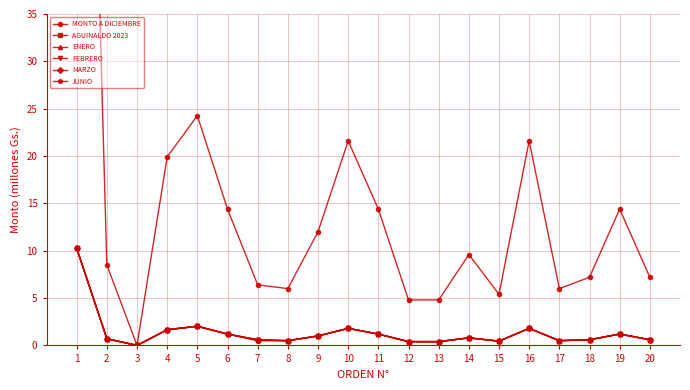

Reading right to left, extract all data points from this chart.

MONTO A DICIEMBRE: 7.2	14.4	7.2	6.0	21.6	5.4	9.6	4.8	4.8	14.4	21.6	12.0	6.0	6.4	14.4	24.3	19.9	0.0	8.5	123.0
AGUINALDO 2023: 0.6	1.2	0.6	0.5	1.8	0.5	0.8	0.4	0.4	1.2	1.8	1.0	0.5	0.5	1.2	2.0	1.7	0.0	0.7	10.3
ENERO: 0.6	1.2	0.6	0.5	1.8	0.5	0.8	0.4	0.4	1.2	1.8	1.0	0.5	0.6	1.2	2.0	1.7	0.0	0.7	10.3
FEBRERO: 0.6	1.2	0.6	0.5	1.8	0.5	0.8	0.4	0.4	1.2	1.8	1.0	0.5	0.6	1.2	2.0	1.7	0.0	0.7	10.3
MARZO: 0.6	1.2	0.6	0.5	1.8	0.5	0.8	0.4	0.4	1.2	1.8	1.0	0.5	0.6	1.2	2.0	1.7	0.0	0.7	10.3
JUNIO: 0.6	1.2	0.6	0.5	1.8	0.5	0.8	0.4	0.4	1.2	1.8	1.0	0.5	0.5	1.2	2.0	1.7	0.0	0.7	10.3